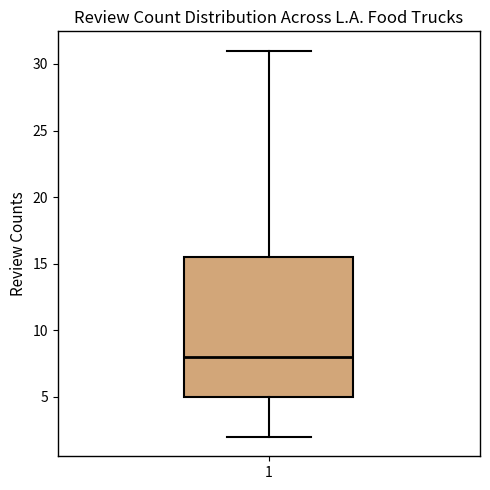

Transcribe this box plot: give where the median line is, the range the box spans, and where the two whiskers end, as read against the y-axis. The values are not printed on the chart, so give them approximately, as read against the axis.

median 8.0, box 5.0 to 15.5, whiskers 2.0 to 31.0